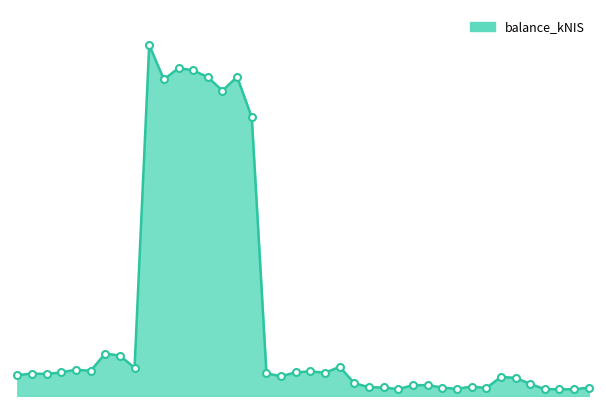

List the labels in order of value, smallest first.

2024-02-15, 2024-02-08, 2024-02-01, 2023-11-23, 2023-12-21, 2024-01-04, 2024-02-22, 2023-12-14, 2023-11-16, 2023-11-09, 2023-12-28, 2023-12-07, 2023-11-30, 2024-01-25, 2023-11-02, 2024-01-18, 2024-01-11, 2023-09-28, 2023-05-24, 2023-06-08, 2023-06-01, 2023-09-21, 2023-10-19, 2023-06-15, 2023-10-05, 2023-10-12, 2023-06-29, 2023-06-22, 2023-07-20, 2023-10-26, 2023-07-13, 2023-07-06, 2023-09-14, 2023-08-31, 2023-08-03, 2023-08-24, 2023-09-07, 2023-08-17, 2023-08-10, 2023-07-26